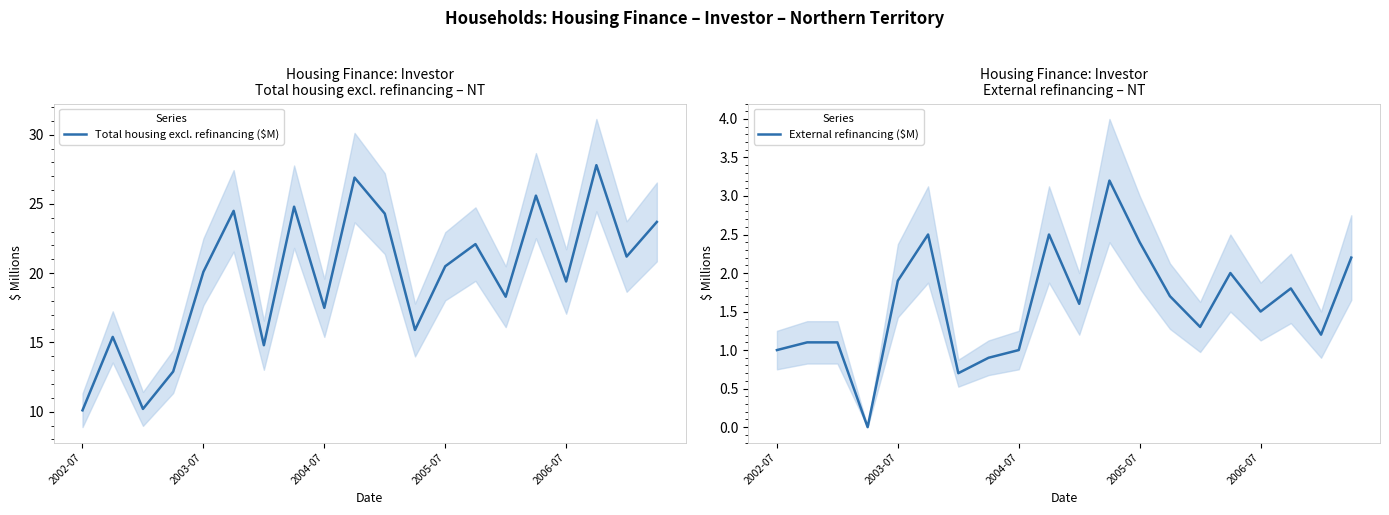

What is the difference between the maximum and minimum values in the External refinancing ($M) series?

3.2